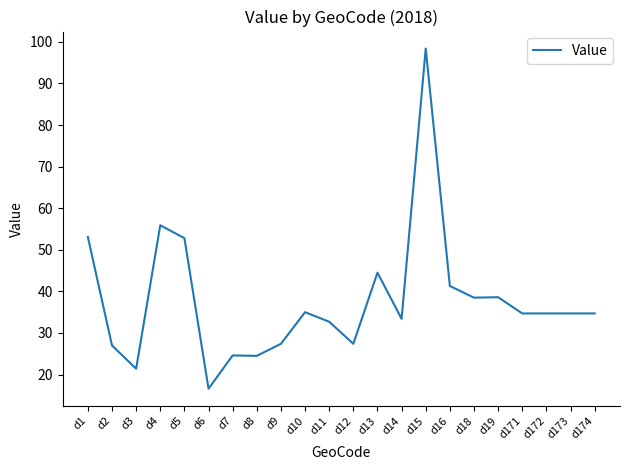

What is the ratio of the value at d7 to the value at d3?

1.1